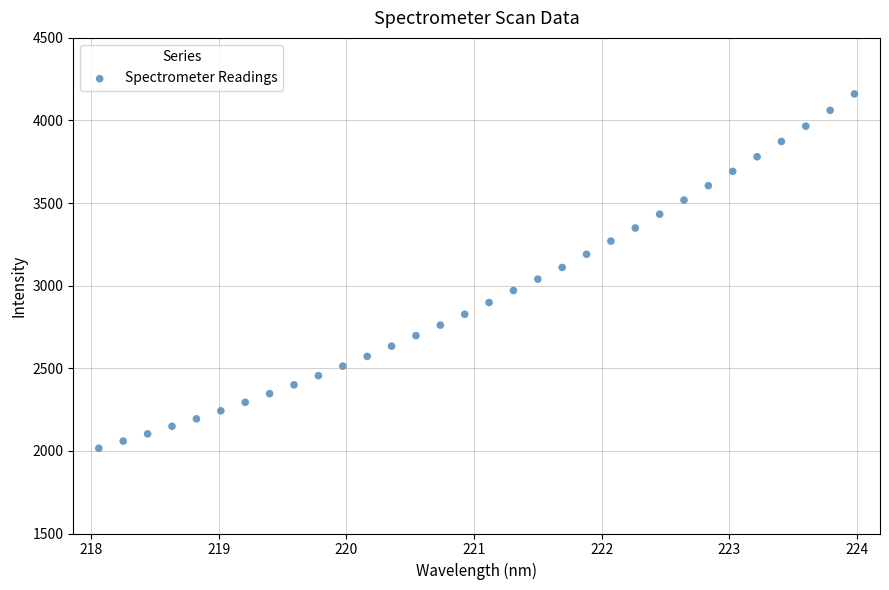

What is the range of X values (max minus min)?

5.9